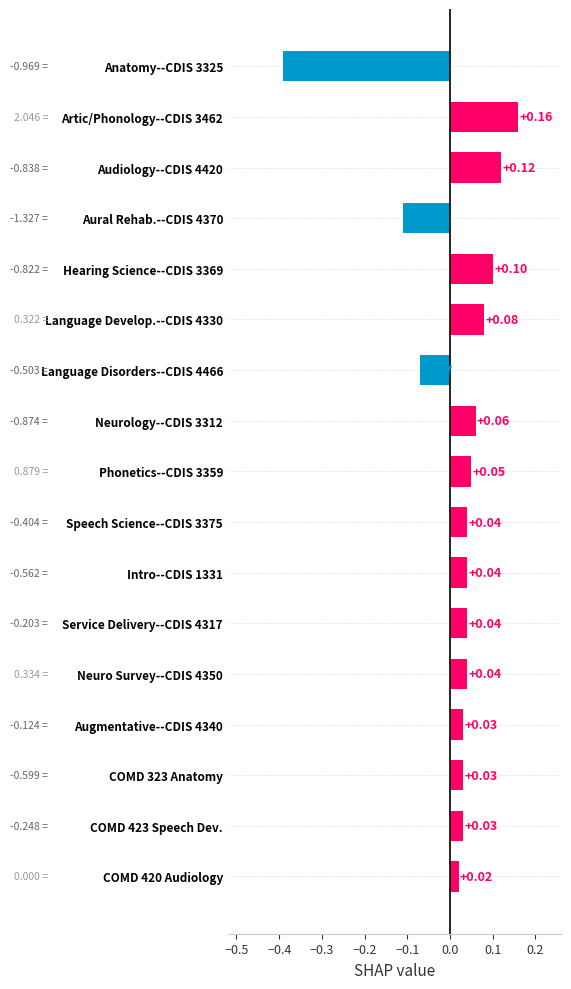

What is the change in value from Language Disorders--CDIS 4466 to COMD 420 Audiology?

+0.1